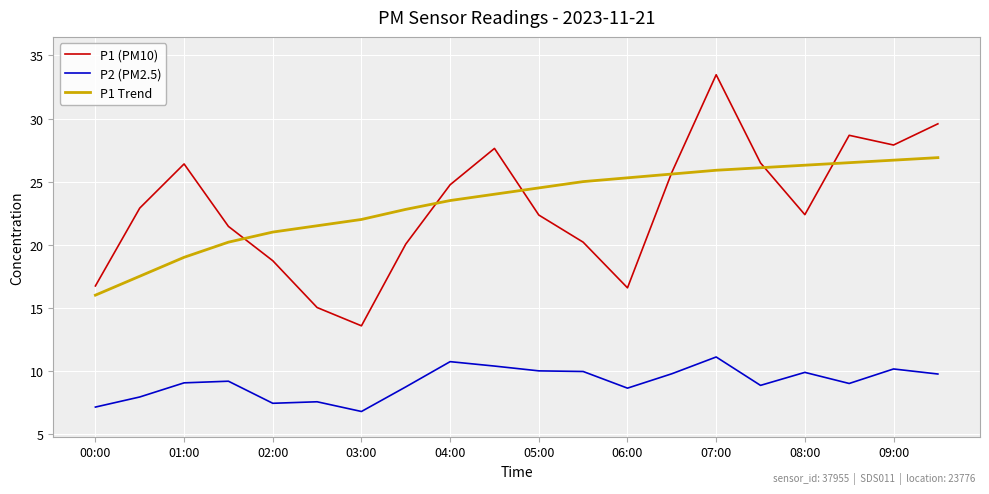

What is the difference between the maximum and second lowest values in the P2 (PM2.5) series?

4.0